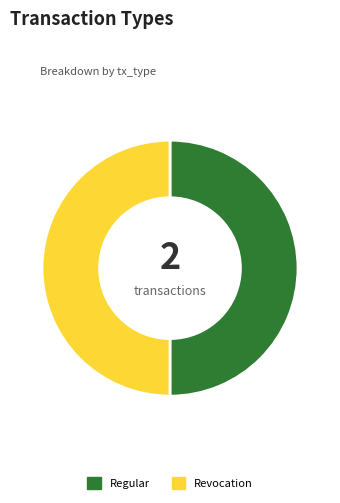

What is the ratio of the value at Regular to the value at Revocation?

1.0